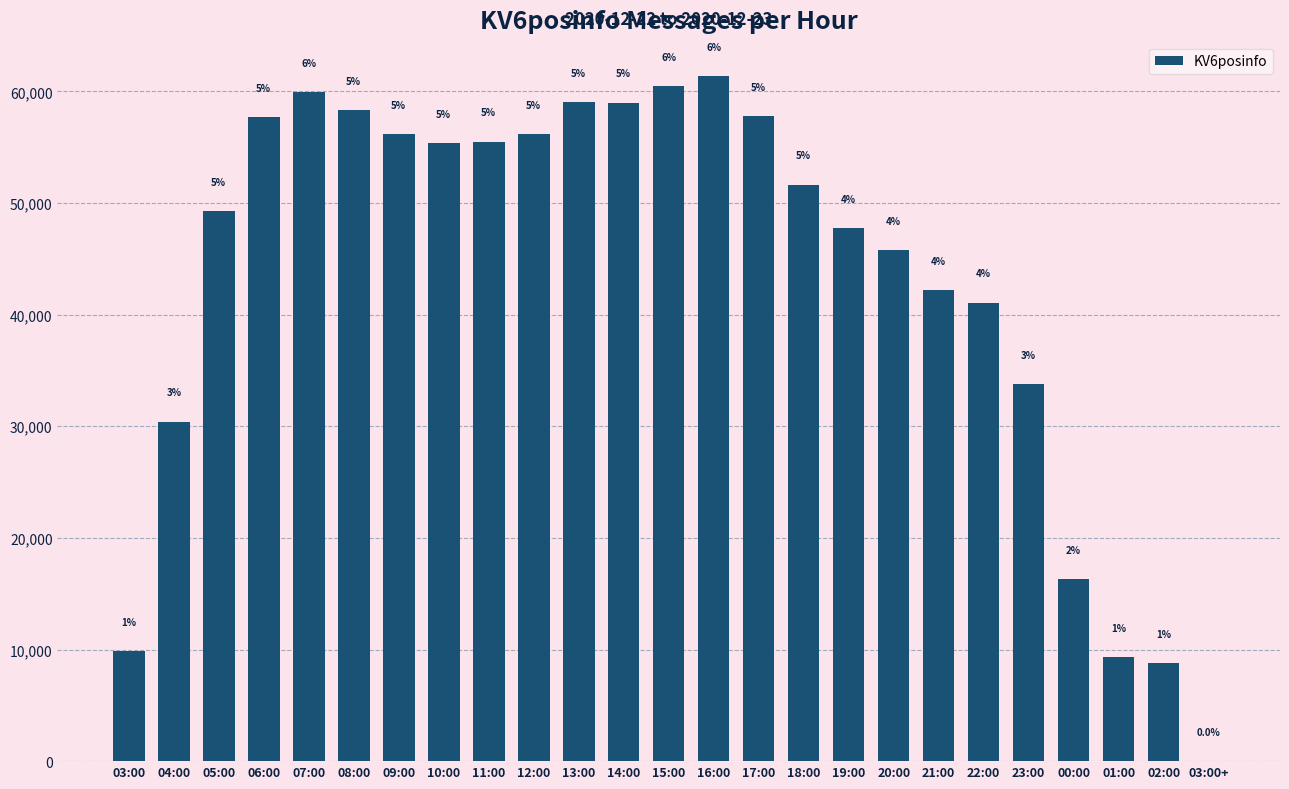

Rank the categories by value from lowest to highest.

03:00+, 02:00, 01:00, 03:00, 00:00, 04:00, 23:00, 22:00, 21:00, 20:00, 19:00, 05:00, 18:00, 10:00, 11:00, 09:00, 12:00, 06:00, 17:00, 08:00, 14:00, 13:00, 07:00, 15:00, 16:00